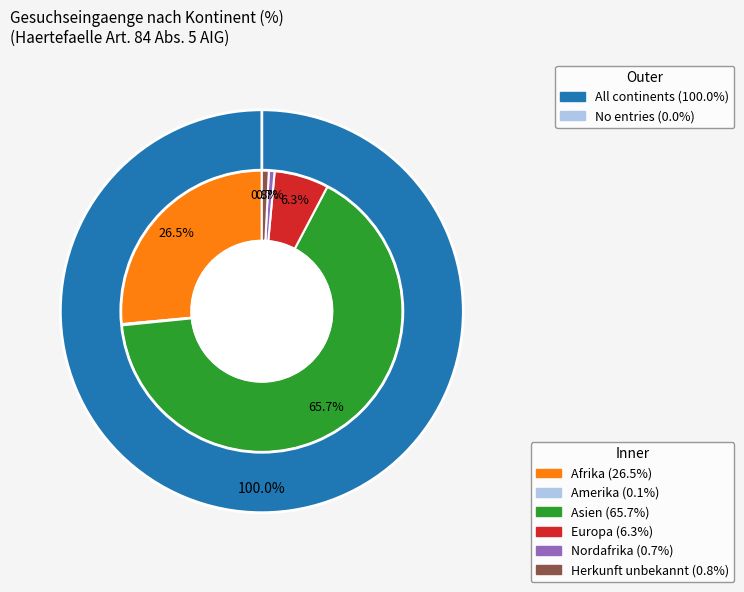

Count the number of slices in the pie.

6